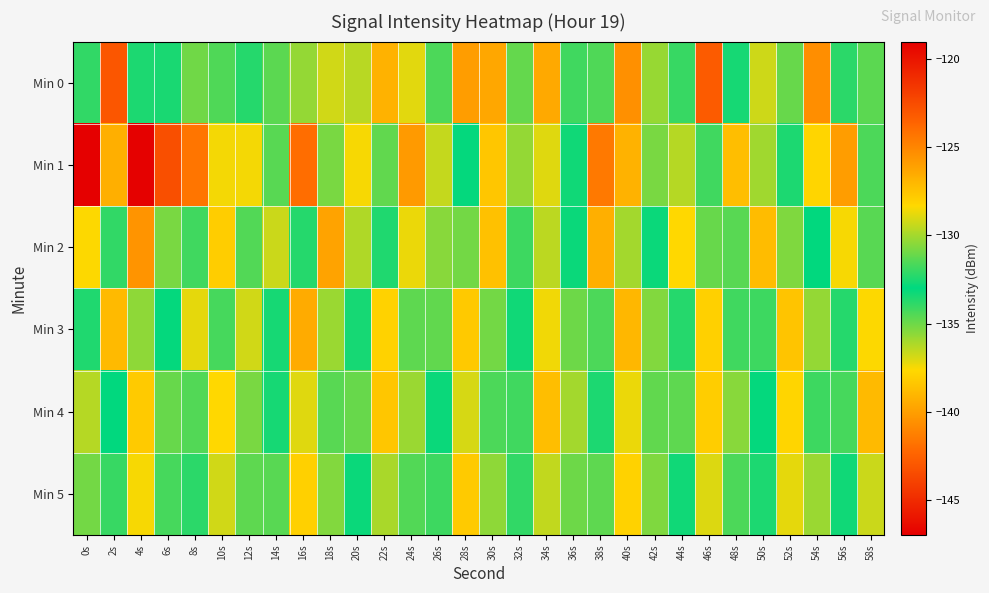

Which has a higher value, 32s or 16s?

16s